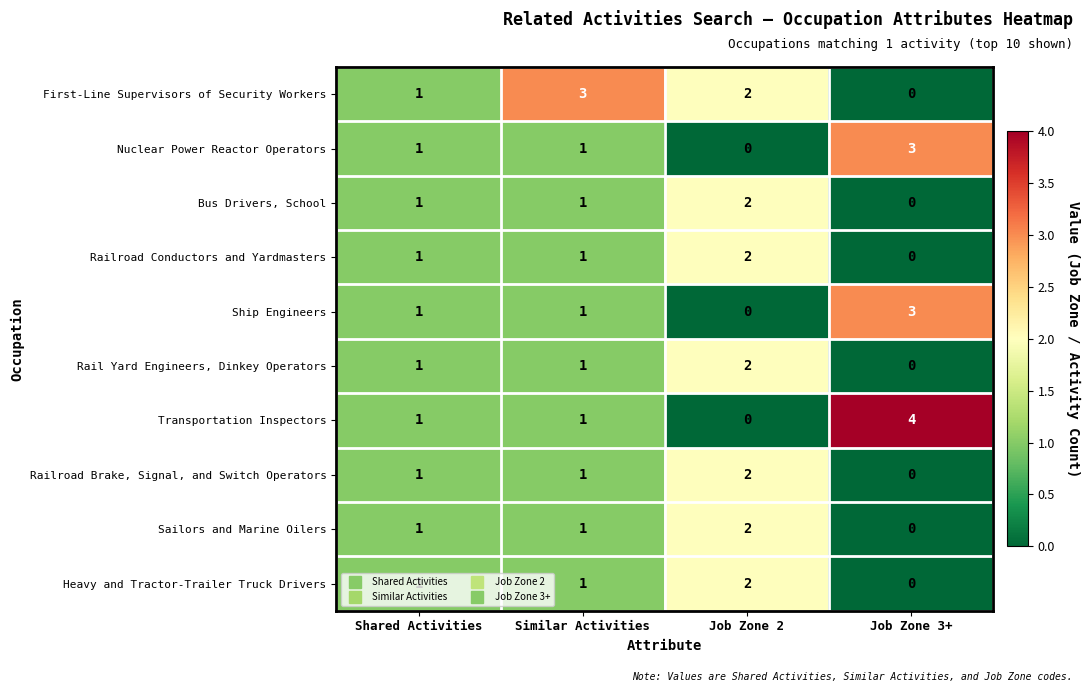

What is the spread (max minus min) of values at Job Zone 2?

2